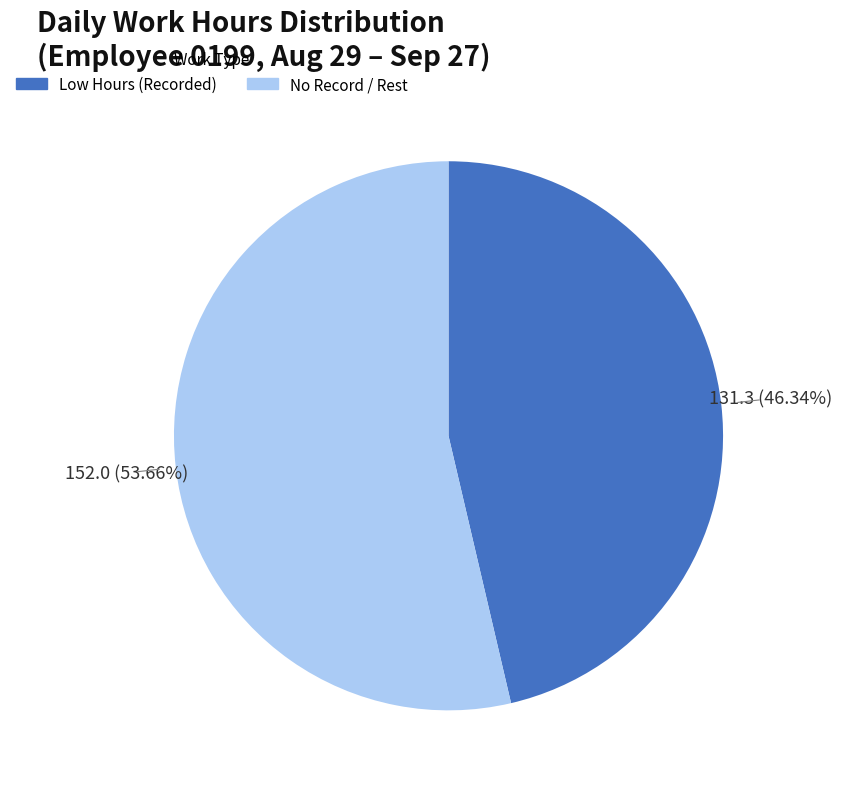

To the nearest percent, what is the difference between the largest and smallest slice percentages?

7%